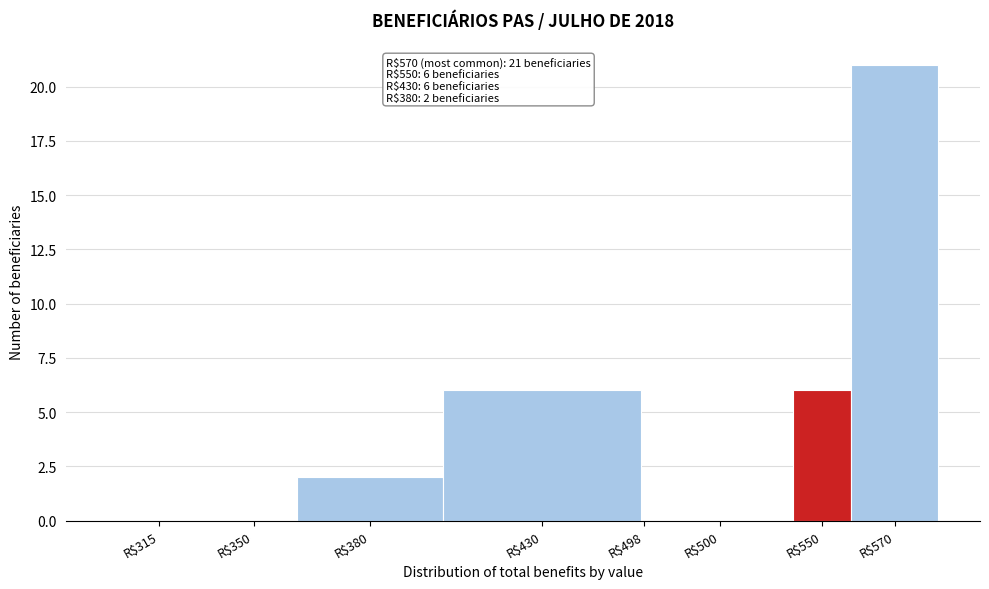

Which label corresponds to the largest value in the chart?

R$570